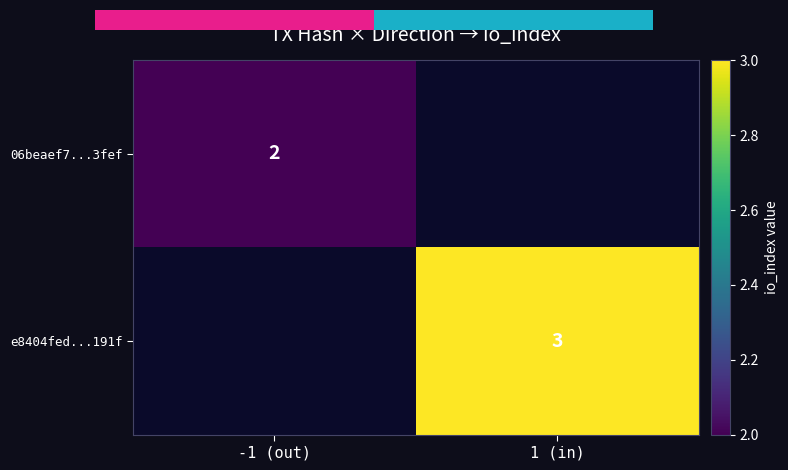

At how many categories does at least one series exceed 2?

1